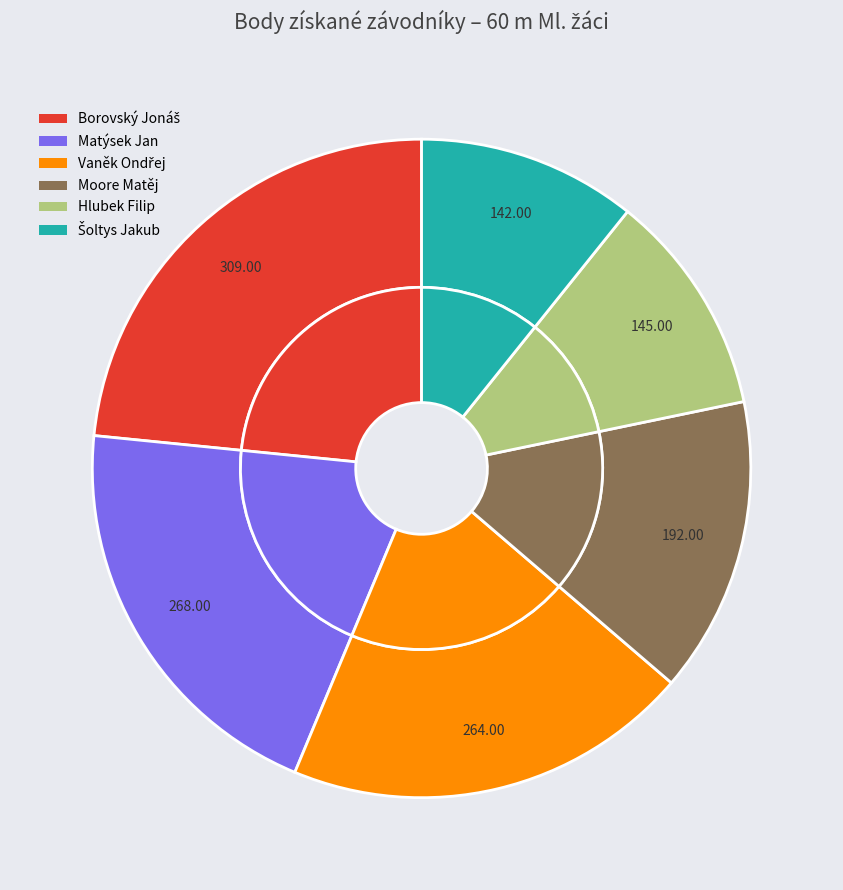

Is it true that Vaněk Ondřej is 25% of the pie?

False